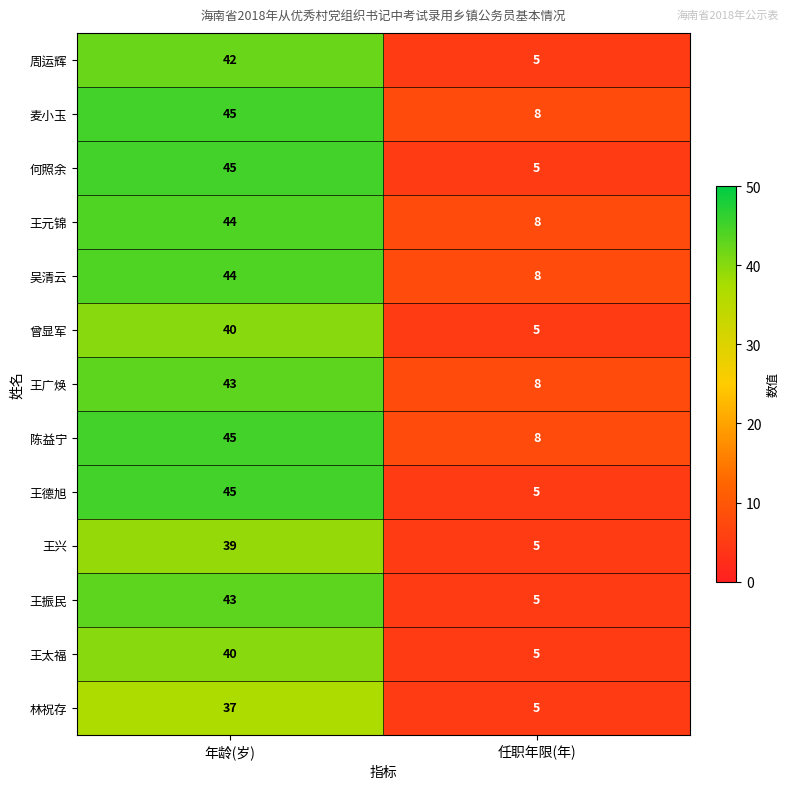

The value of 王元锦 at 年龄(岁) is 44. True or false?

True